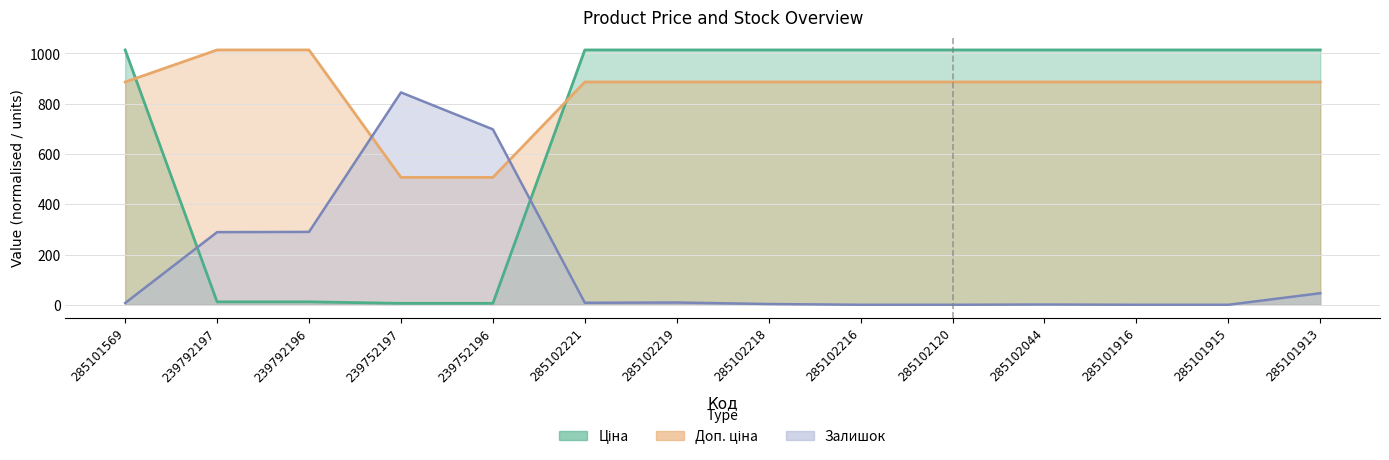

At which label is Доп. ціна closest to 760?

285101569